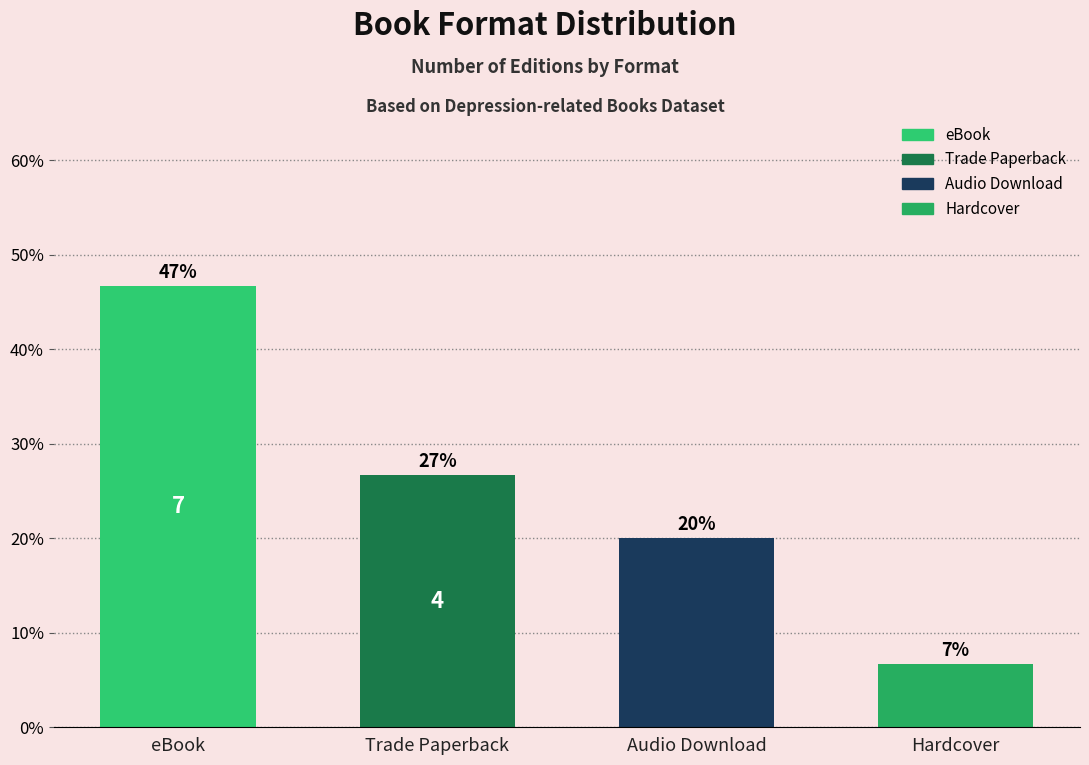

Are the bars horizontal?

No